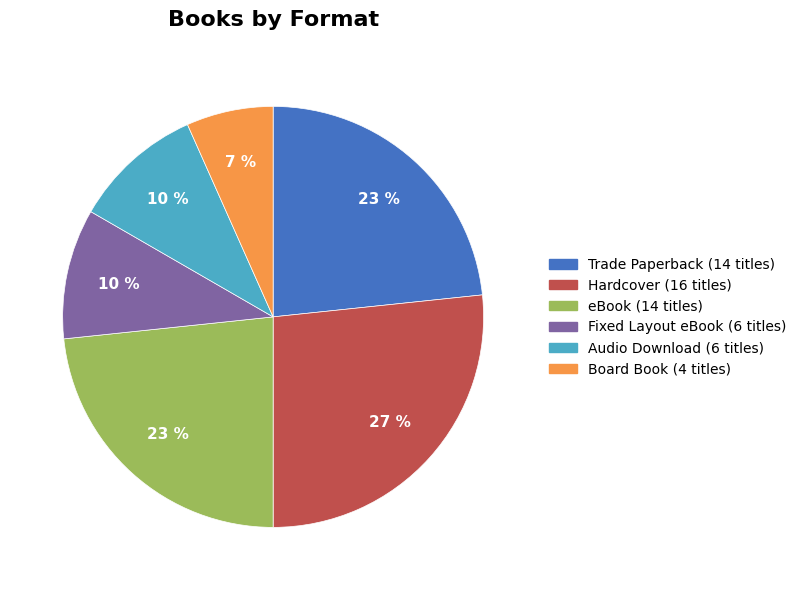

To the nearest percent, what is the difference between the largest and smallest slice percentages?

20%